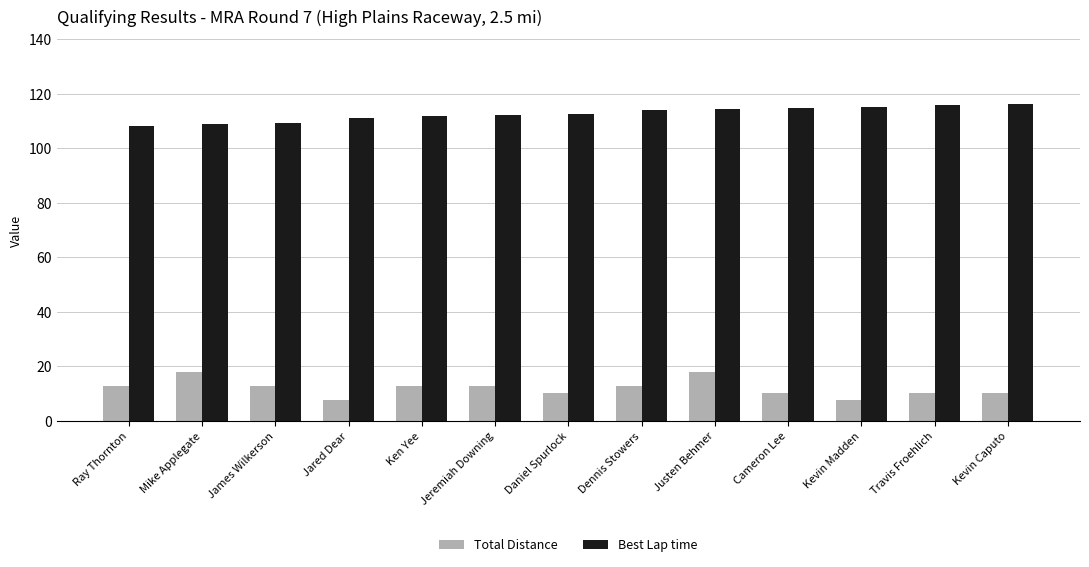

How many series are shown in this chart?

2